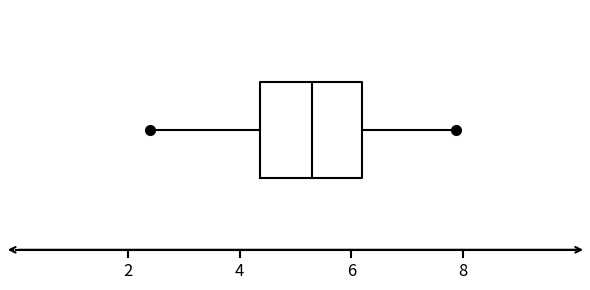

Transcribe this box plot: give where the median line is, the range the box spans, and where the two whiskers end, as read against the x-axis. The values are not printed on the chart, so give them approximately, as read against the axis.

median 5.4, box 4.4 to 6.2, whiskers 2.4 to 7.8